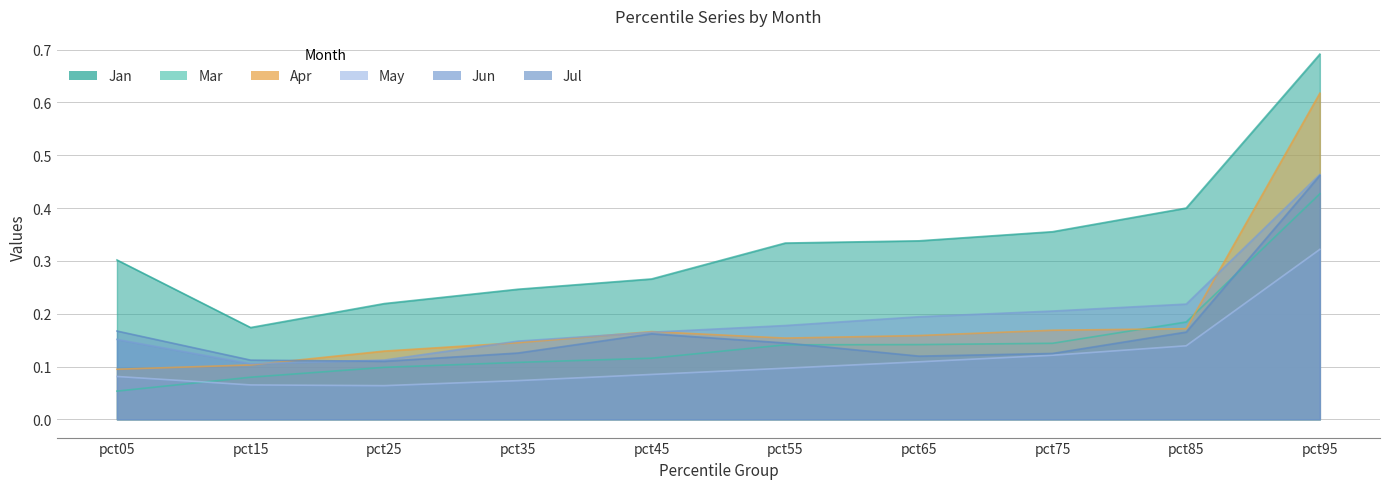

How many times do Apr and Jun cross each other?

5